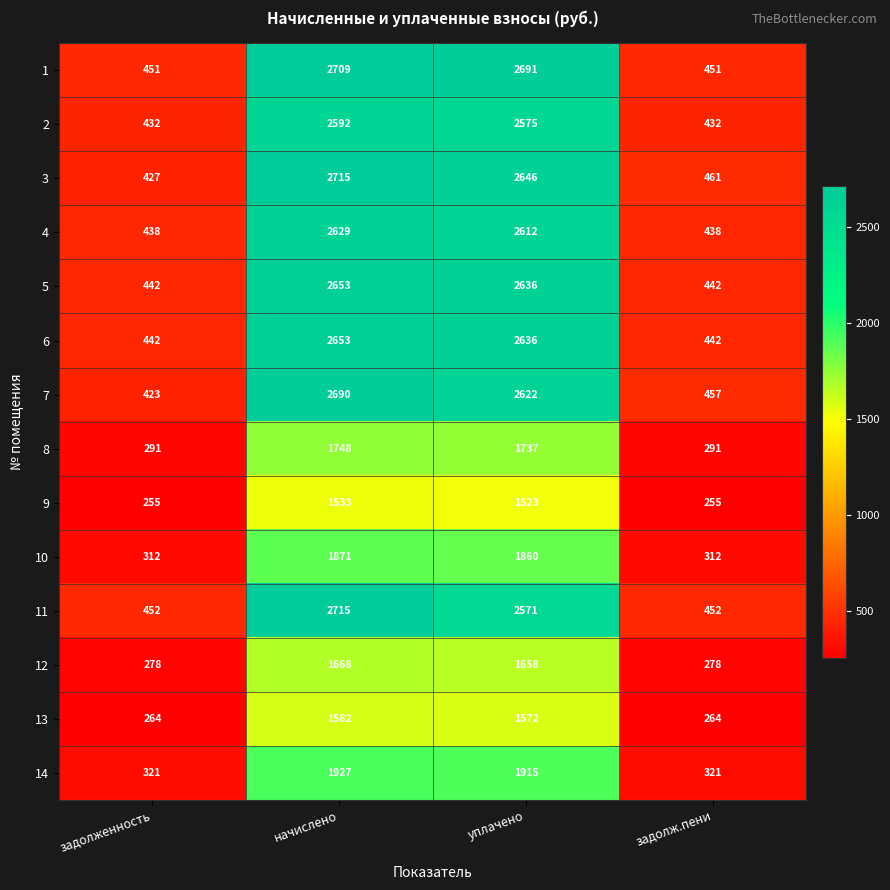

What is the difference between the 3 values at начислено and задолженность?

2288